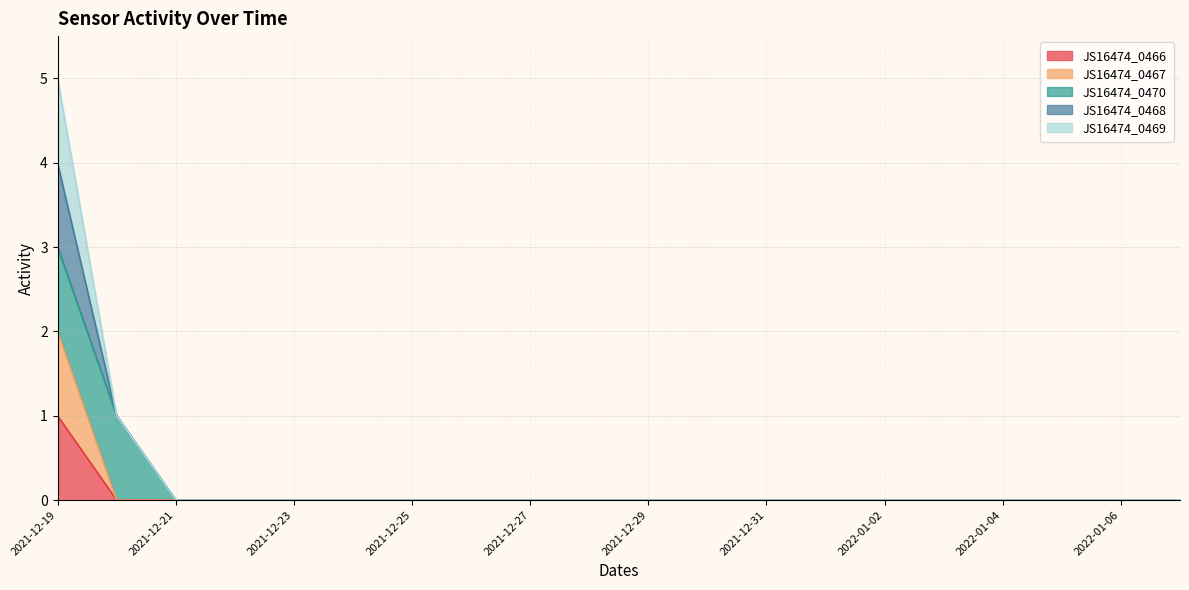

Which series has the largest total across all categories?

JS16474_0468